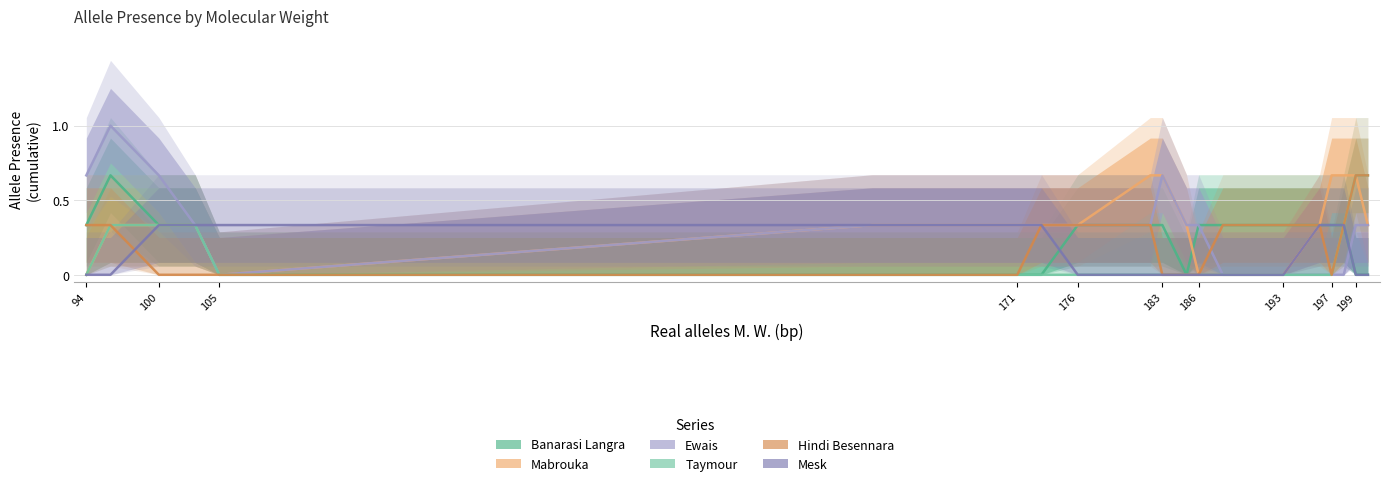

What position from the left is 183?

6